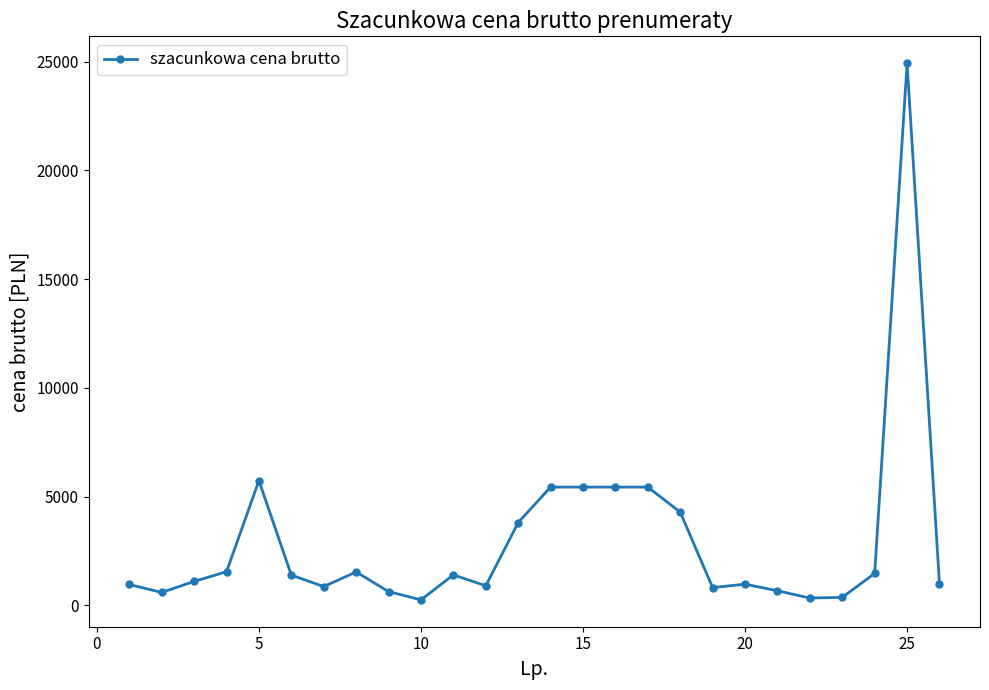

What is the value of the 20th point from the left?

974.2